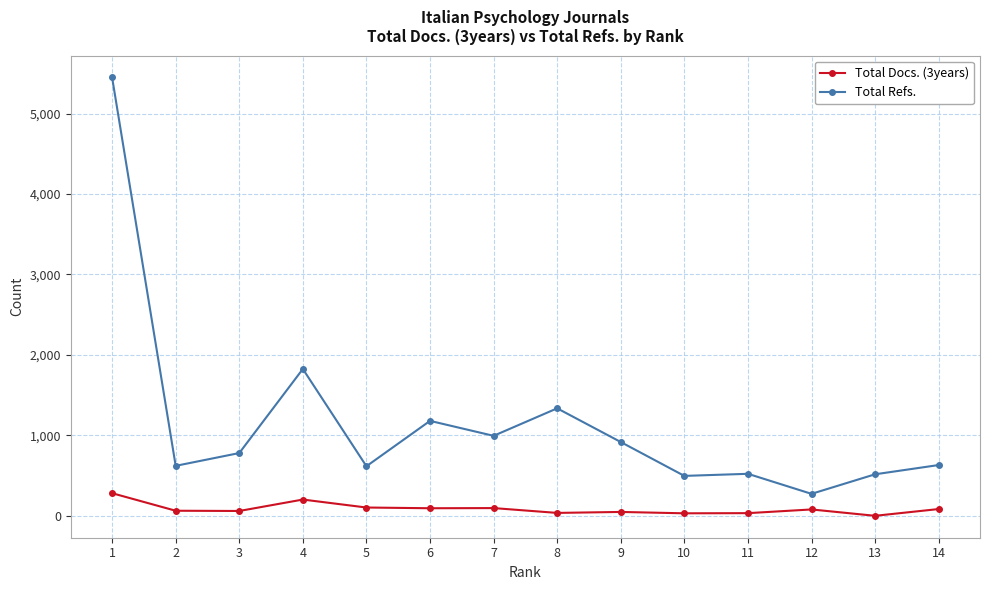

Between 1 and 12, which series saw the biggest shift?

Total Refs.